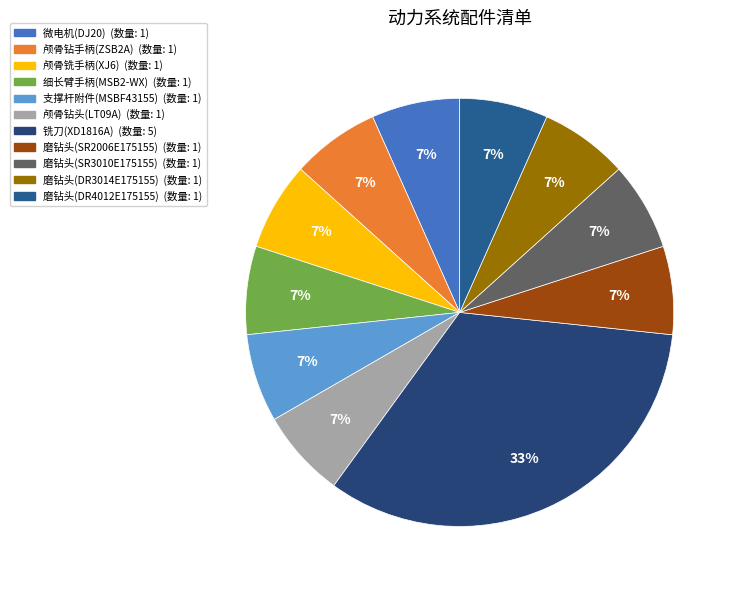

The 磨钻头(SR3010E175155) slice represents 1% of the pie. True or false?

False